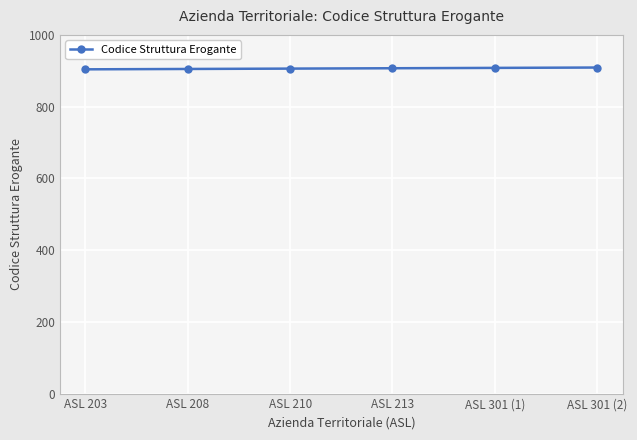

What is the maximum value shown in the chart?

909